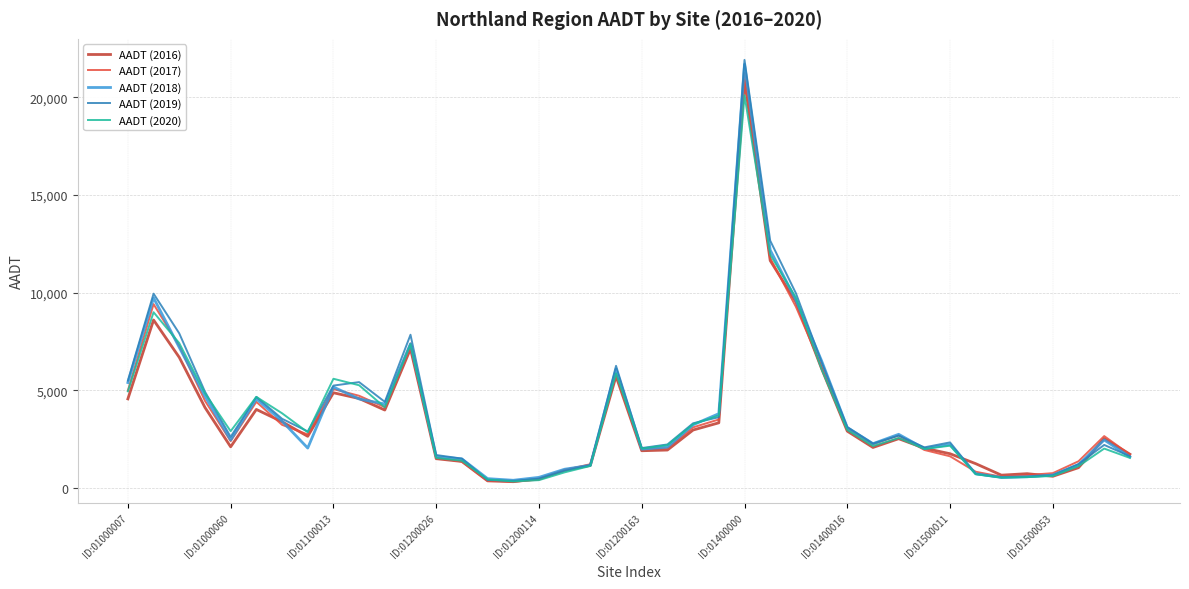

Which series has the widest spread of values?

AADT (2019)